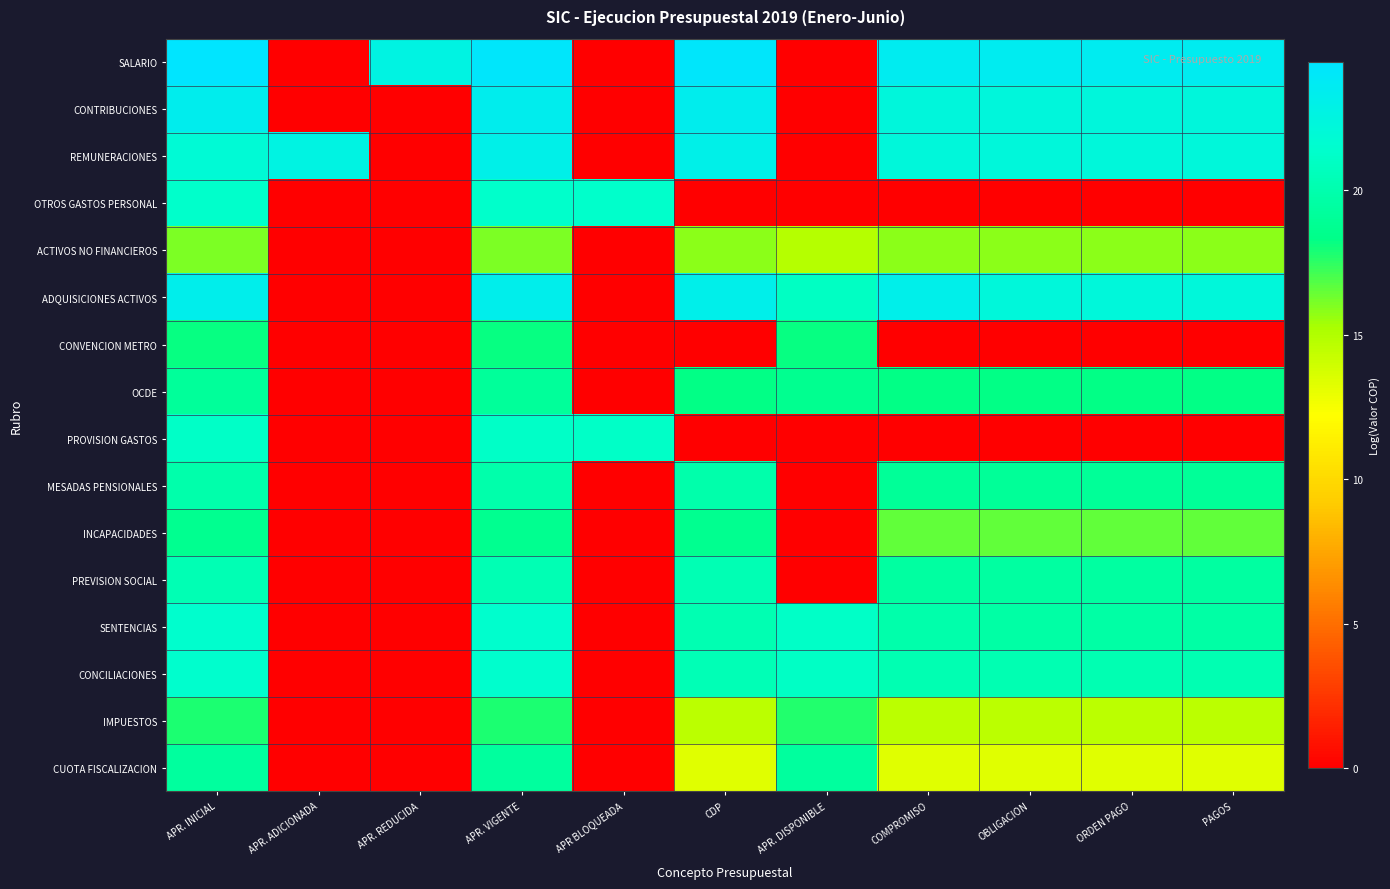

Reading right to left, list all the values displayed in this chart.

SALARIO: PAGOS=23.5	ORDEN PAGO=23.5	OBLIGACION=23.5	COMPROMISO=23.5	APR. DISPONIBLE=0.0	CDP=24.2	APR BLOQUEADA=0.0	APR. VIGENTE=24.2	APR. REDUCIDA=22.7	APR. ADICIONADA=0.0	APR. INICIAL=24.4
CONTRIBUCIONES: PAGOS=22.3	ORDEN PAGO=22.3	OBLIGACION=22.3	COMPROMISO=22.3	APR. DISPONIBLE=0.0	CDP=23.3	APR BLOQUEADA=0.0	APR. VIGENTE=23.3	APR. REDUCIDA=0.0	APR. ADICIONADA=0.0	APR. INICIAL=23.3
REMUNERACIONES: PAGOS=22.2	ORDEN PAGO=22.2	OBLIGACION=22.2	COMPROMISO=22.2	APR. DISPONIBLE=0.0	CDP=23.1	APR BLOQUEADA=0.0	APR. VIGENTE=23.1	APR. REDUCIDA=0.0	APR. ADICIONADA=22.7	APR. INICIAL=21.9
OTROS GASTOS PERSONAL: PAGOS=0.0	ORDEN PAGO=0.0	OBLIGACION=0.0	COMPROMISO=0.0	APR. DISPONIBLE=0.0	CDP=0.0	APR BLOQUEADA=21.3	APR. VIGENTE=21.3	APR. REDUCIDA=0.0	APR. ADICIONADA=0.0	APR. INICIAL=21.3
ACTIVOS NO FINANCIEROS: PAGOS=15.8	ORDEN PAGO=15.8	OBLIGACION=15.8	COMPROMISO=15.8	APR. DISPONIBLE=14.8	CDP=15.8	APR BLOQUEADA=0.0	APR. VIGENTE=16.1	APR. REDUCIDA=0.0	APR. ADICIONADA=0.0	APR. INICIAL=16.1
ADQUISICIONES ACTIVOS: PAGOS=22.2	ORDEN PAGO=22.2	OBLIGACION=22.2	COMPROMISO=23.1	APR. DISPONIBLE=21.0	CDP=23.2	APR BLOQUEADA=0.0	APR. VIGENTE=23.3	APR. REDUCIDA=0.0	APR. ADICIONADA=0.0	APR. INICIAL=23.3
CONVENCION METRO: PAGOS=0.0	ORDEN PAGO=0.0	OBLIGACION=0.0	COMPROMISO=0.0	APR. DISPONIBLE=18.2	CDP=0.0	APR BLOQUEADA=0.0	APR. VIGENTE=18.2	APR. REDUCIDA=0.0	APR. ADICIONADA=0.0	APR. INICIAL=18.2
OCDE: PAGOS=18.2	ORDEN PAGO=18.2	OBLIGACION=18.2	COMPROMISO=18.3	APR. DISPONIBLE=18.6	CDP=18.3	APR BLOQUEADA=0.0	APR. VIGENTE=19.1	APR. REDUCIDA=0.0	APR. ADICIONADA=0.0	APR. INICIAL=19.1
PROVISION GASTOS: PAGOS=0.0	ORDEN PAGO=0.0	OBLIGACION=0.0	COMPROMISO=0.0	APR. DISPONIBLE=0.0	CDP=0.0	APR BLOQUEADA=21.1	APR. VIGENTE=21.1	APR. REDUCIDA=0.0	APR. ADICIONADA=0.0	APR. INICIAL=21.1
MESADAS PENSIONALES: PAGOS=19.1	ORDEN PAGO=19.1	OBLIGACION=19.1	COMPROMISO=19.1	APR. DISPONIBLE=0.0	CDP=19.9	APR BLOQUEADA=0.0	APR. VIGENTE=19.9	APR. REDUCIDA=0.0	APR. ADICIONADA=0.0	APR. INICIAL=19.9
INCAPACIDADES: PAGOS=16.6	ORDEN PAGO=16.6	OBLIGACION=16.6	COMPROMISO=16.6	APR. DISPONIBLE=0.0	CDP=18.7	APR BLOQUEADA=0.0	APR. VIGENTE=18.7	APR. REDUCIDA=0.0	APR. ADICIONADA=0.0	APR. INICIAL=18.7
PREVISION SOCIAL: PAGOS=19.5	ORDEN PAGO=19.5	OBLIGACION=19.5	COMPROMISO=19.5	APR. DISPONIBLE=0.0	CDP=20.3	APR BLOQUEADA=0.0	APR. VIGENTE=20.3	APR. REDUCIDA=0.0	APR. ADICIONADA=0.0	APR. INICIAL=20.3
SENTENCIAS: PAGOS=19.6	ORDEN PAGO=19.6	OBLIGACION=19.6	COMPROMISO=19.9	APR. DISPONIBLE=21.1	CDP=20.2	APR BLOQUEADA=0.0	APR. VIGENTE=21.4	APR. REDUCIDA=0.0	APR. ADICIONADA=0.0	APR. INICIAL=21.4
CONCILIACIONES: PAGOS=20.2	ORDEN PAGO=20.2	OBLIGACION=20.2	COMPROMISO=20.2	APR. DISPONIBLE=21.1	CDP=20.3	APR BLOQUEADA=0.0	APR. VIGENTE=21.4	APR. REDUCIDA=0.0	APR. ADICIONADA=0.0	APR. INICIAL=21.4
IMPUESTOS: PAGOS=14.7	ORDEN PAGO=14.7	OBLIGACION=14.7	COMPROMISO=14.7	APR. DISPONIBLE=17.7	CDP=14.7	APR BLOQUEADA=0.0	APR. VIGENTE=17.8	APR. REDUCIDA=0.0	APR. ADICIONADA=0.0	APR. INICIAL=17.8
CUOTA FISCALIZACION: PAGOS=13.3	ORDEN PAGO=13.3	OBLIGACION=13.3	COMPROMISO=13.3	APR. DISPONIBLE=19.3	CDP=13.3	APR BLOQUEADA=0.0	APR. VIGENTE=19.3	APR. REDUCIDA=0.0	APR. ADICIONADA=0.0	APR. INICIAL=19.3